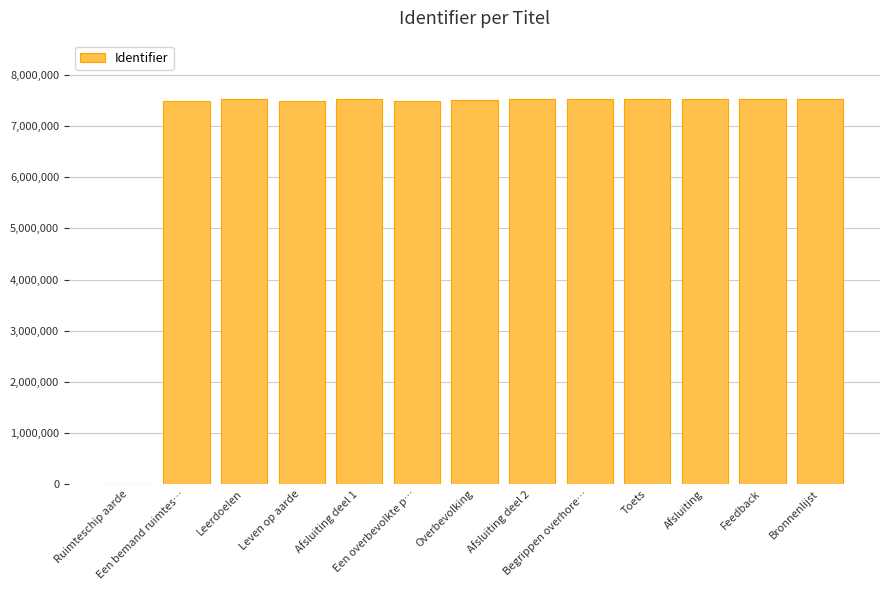

What is the greatest value displayed?

7538652